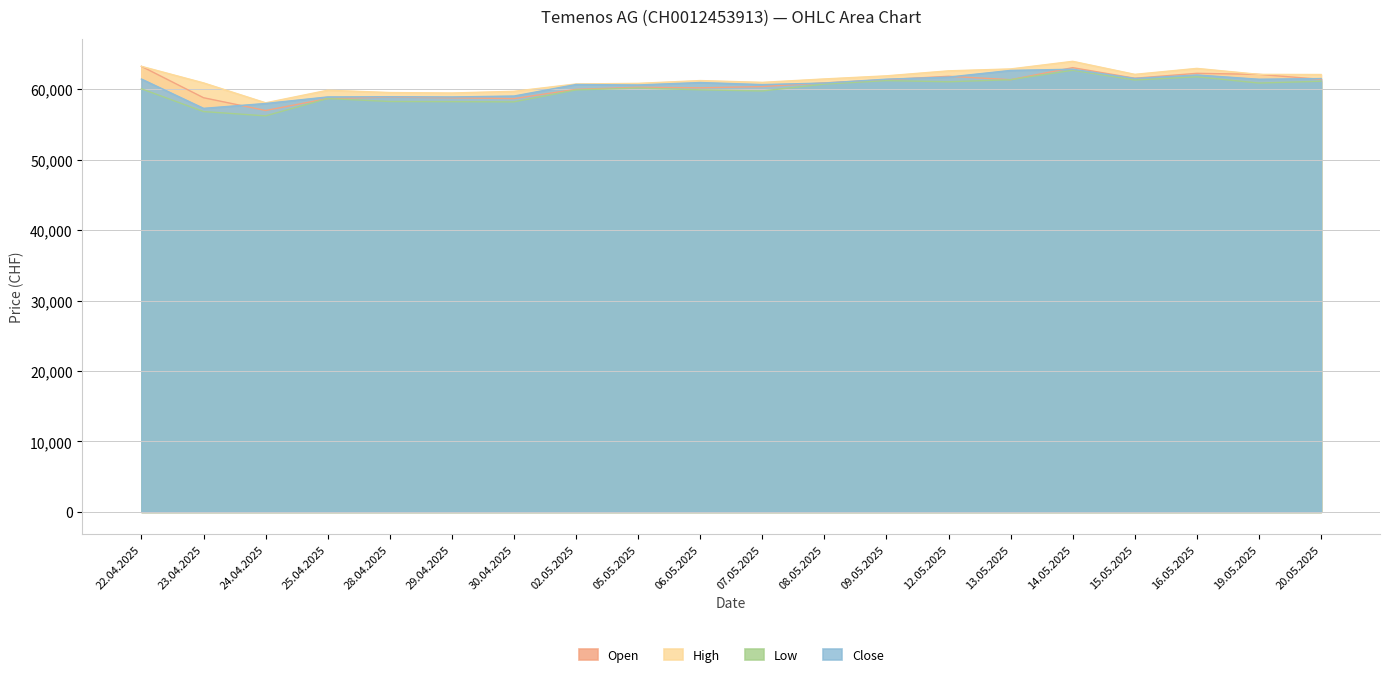

At which label is Open closest to 60093?

06.05.2025